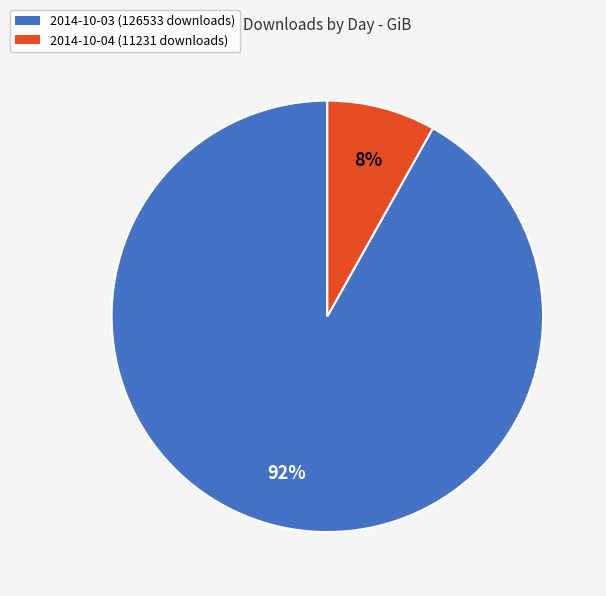

Which category has the biggest portion of the pie?

2014-10-03 (126533 downloads)